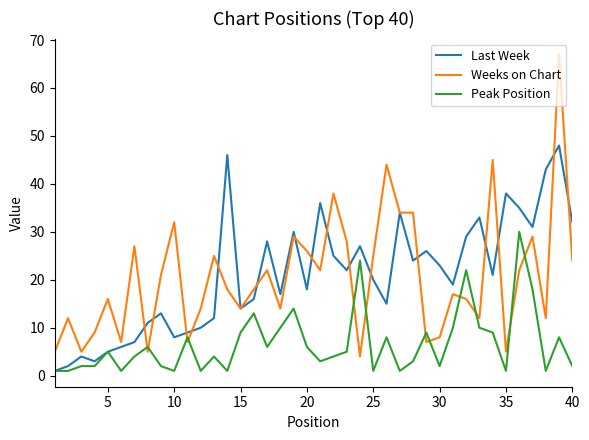

At how many categories does at least one series exceed 59?

1